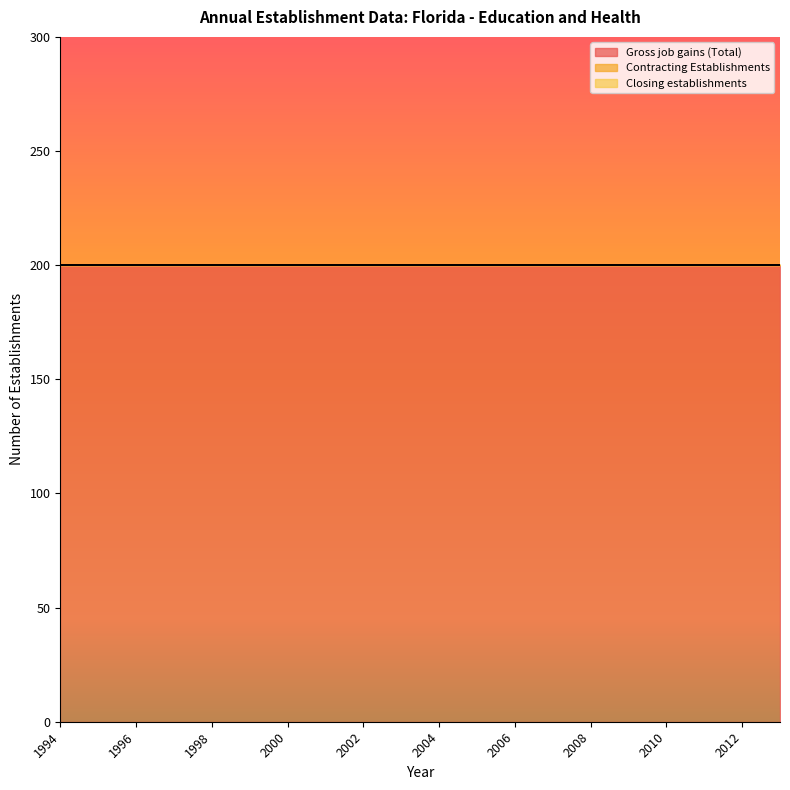

True or false: Gross job gains (Total) and Closing establishments cross at least once.

False